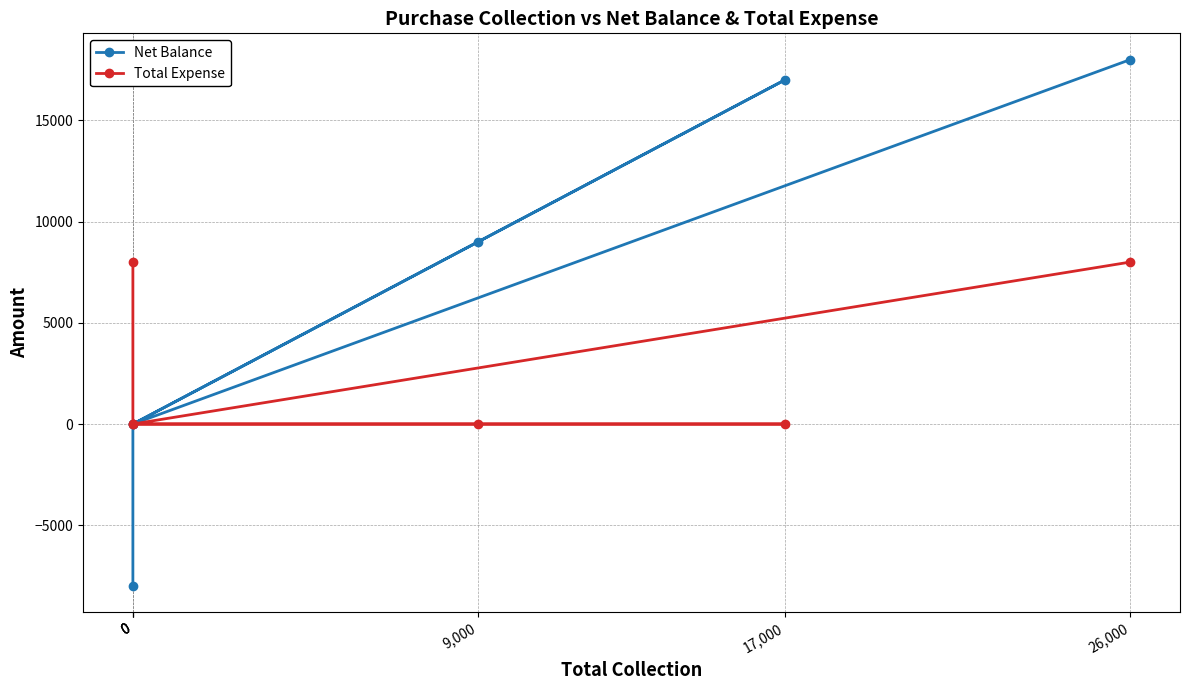

The value of Total Expense at 0 is 2489. True or false?

False